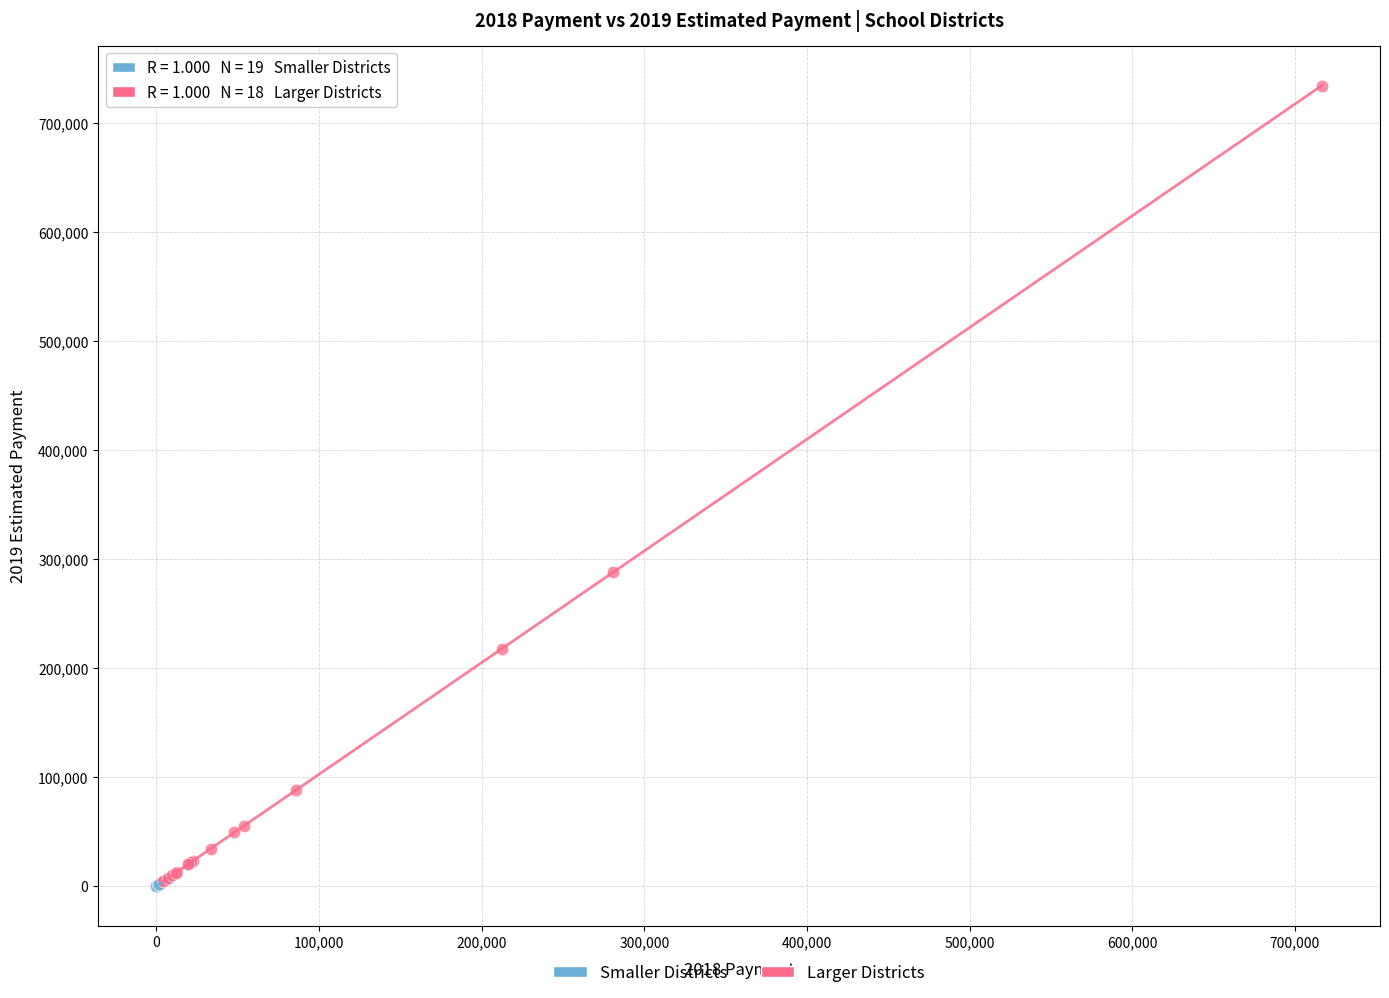

What are all the series names shown in the legend?

Smaller Districts, Larger Districts